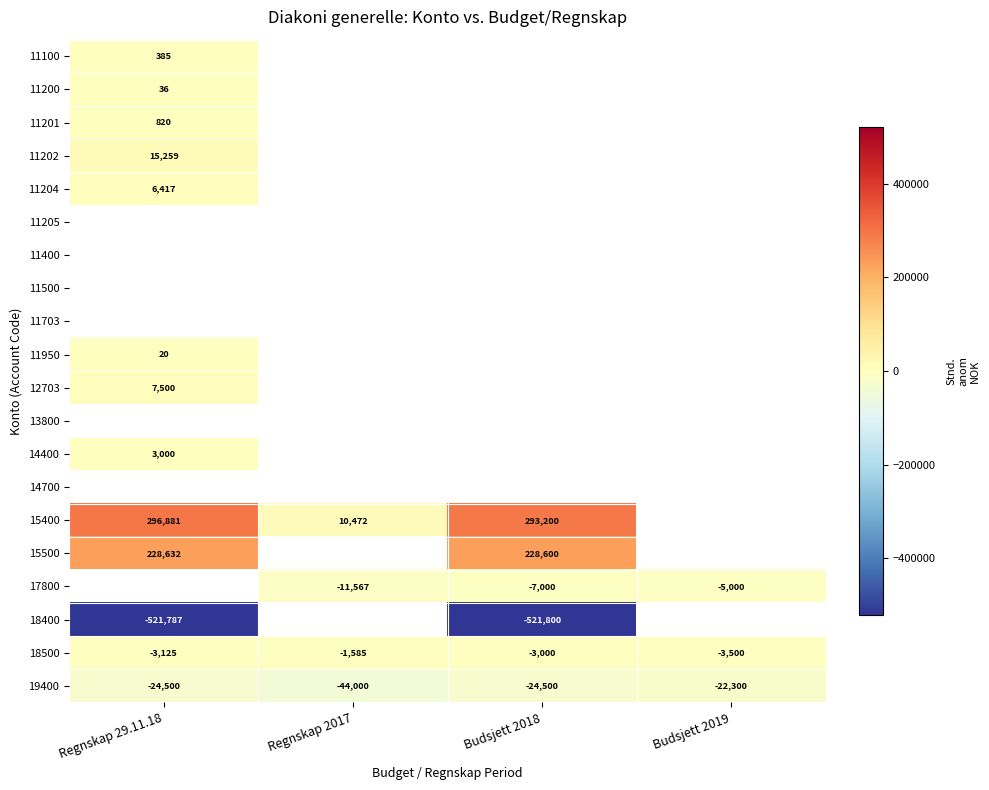

What is the lowest value of the 18500 series?

-3500